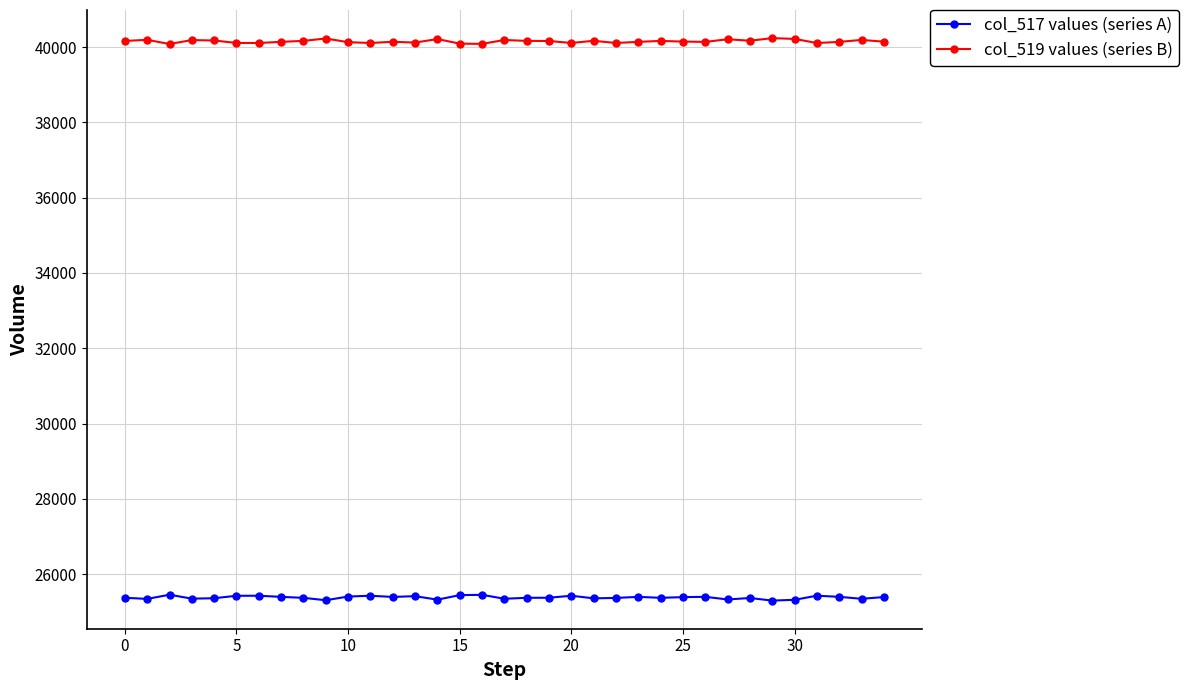

List the series in order of their peak value, highest first.

col_519 values (series B), col_517 values (series A)